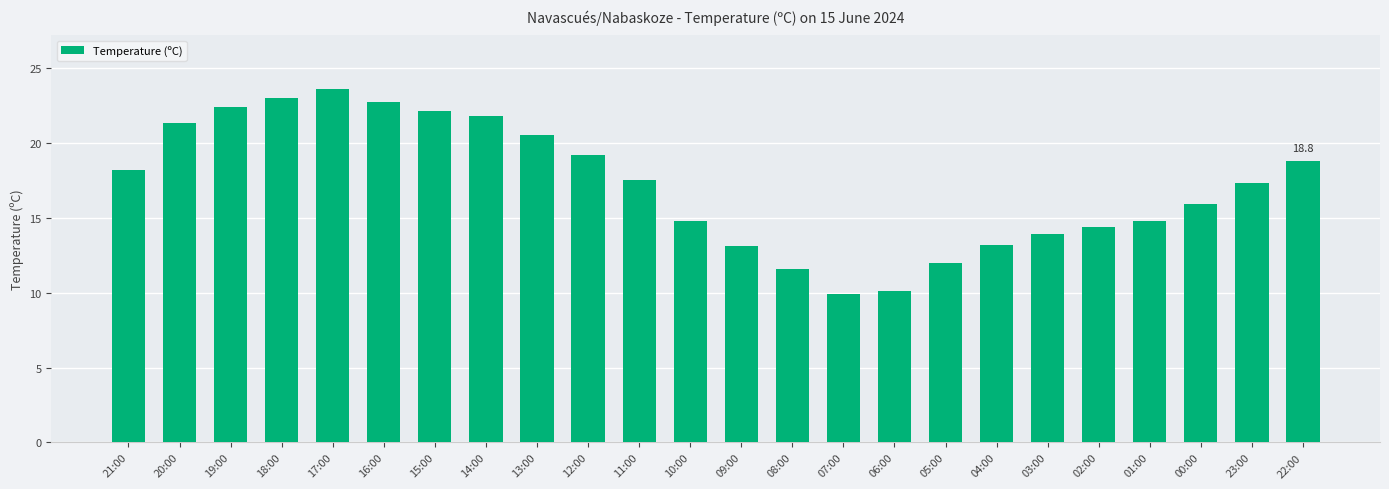

What is the ratio of the value at 13:00 to the value at 23:00?

1.2